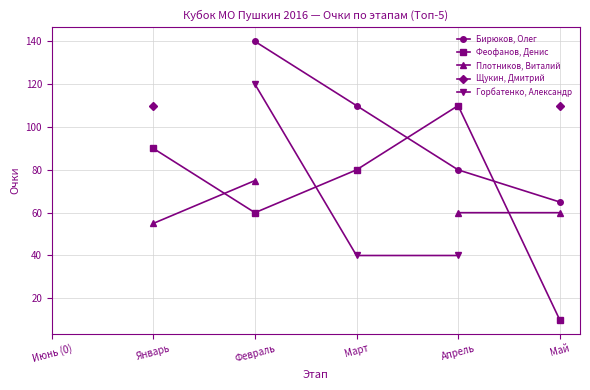

Read the Бирюков, Олег value at Май.

65.0